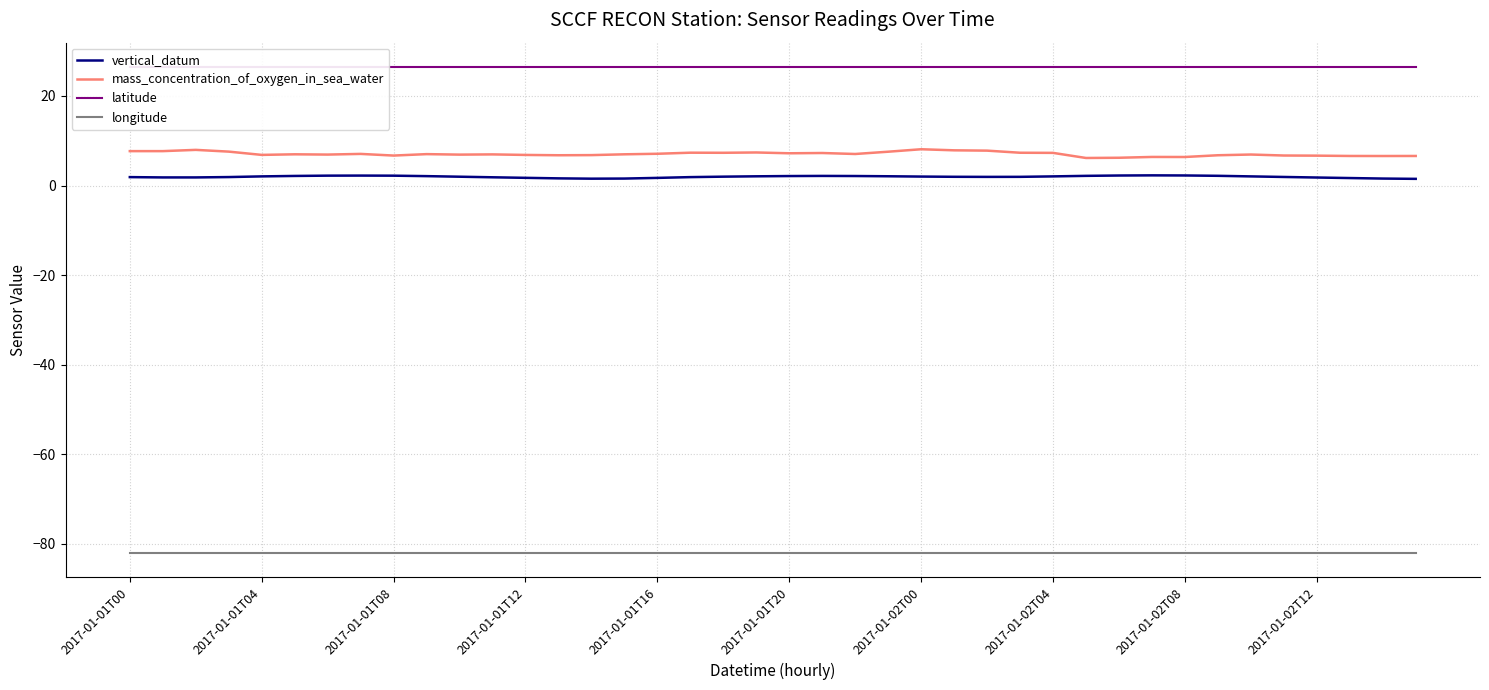

What is the sum of all mass_concentration_of_oxygen_in_sea_water values?

282.0